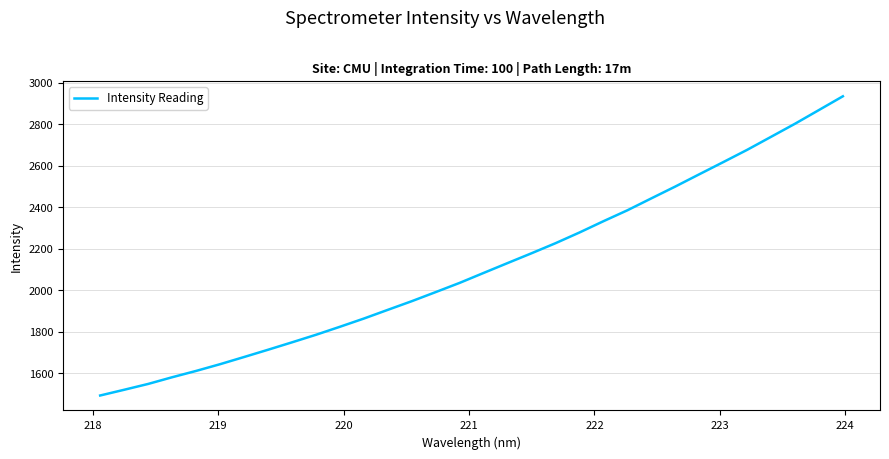

What is the maximum value shown in the chart?

2935.3